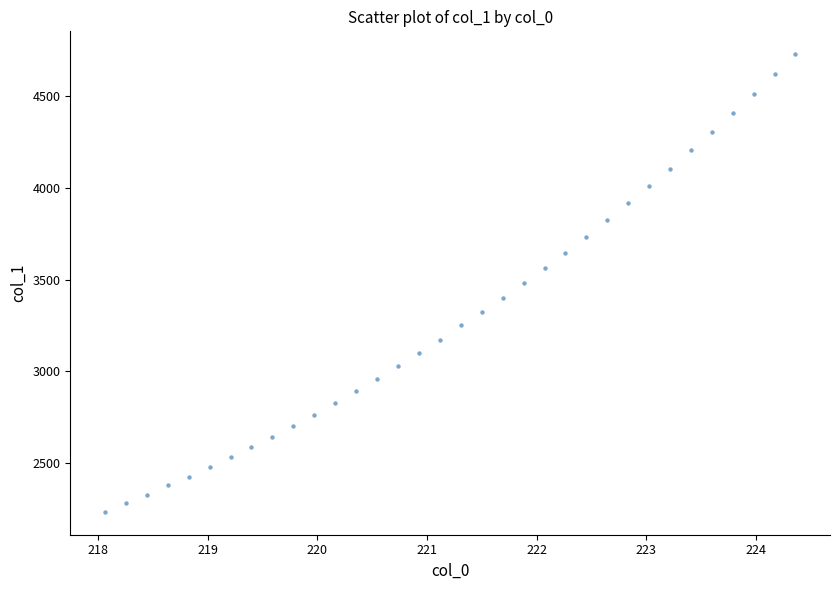

What is the range of X values (max minus min)?

6.3